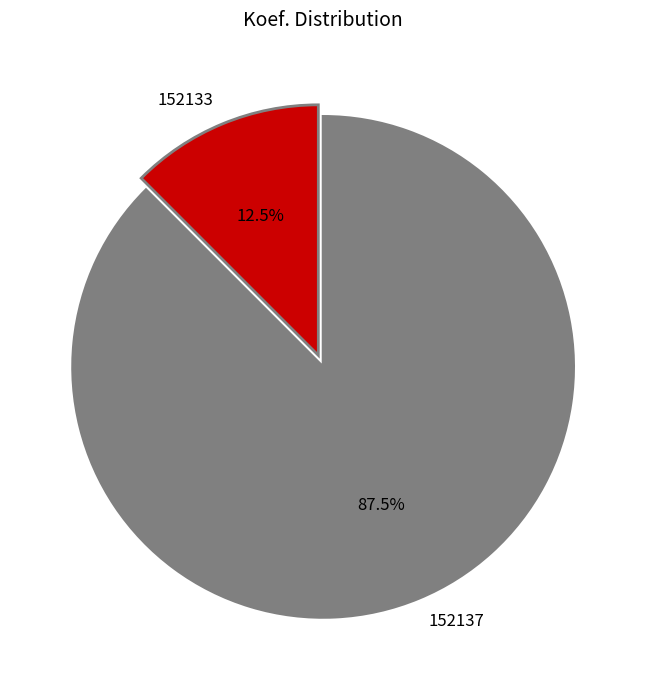

What is the total percentage of 152137 and 152133?

100.0%